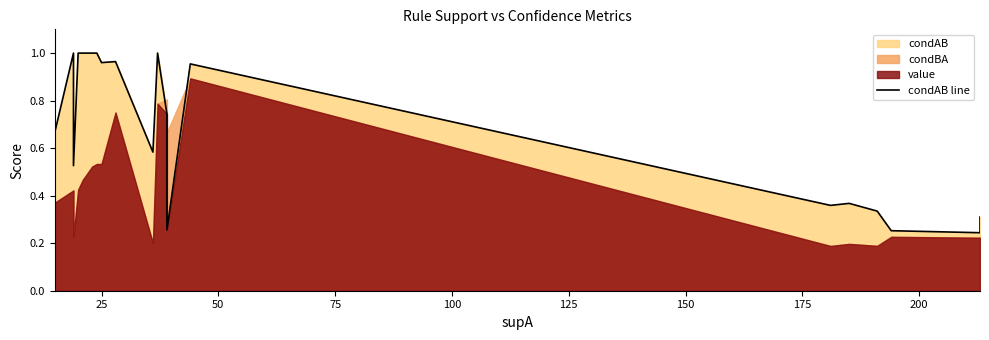

How many data points does each series have?

20